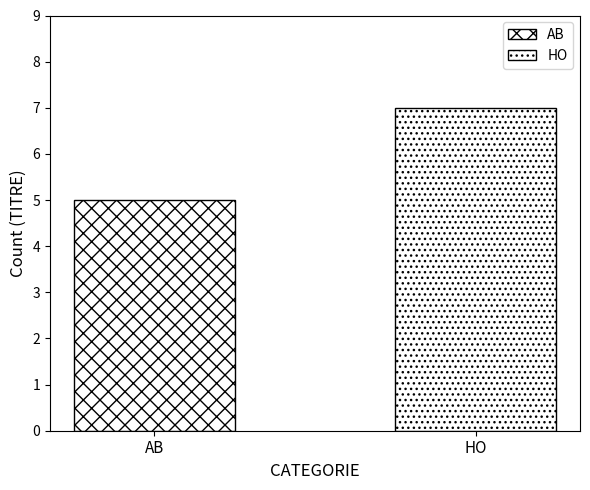

Are the bars horizontal?

No